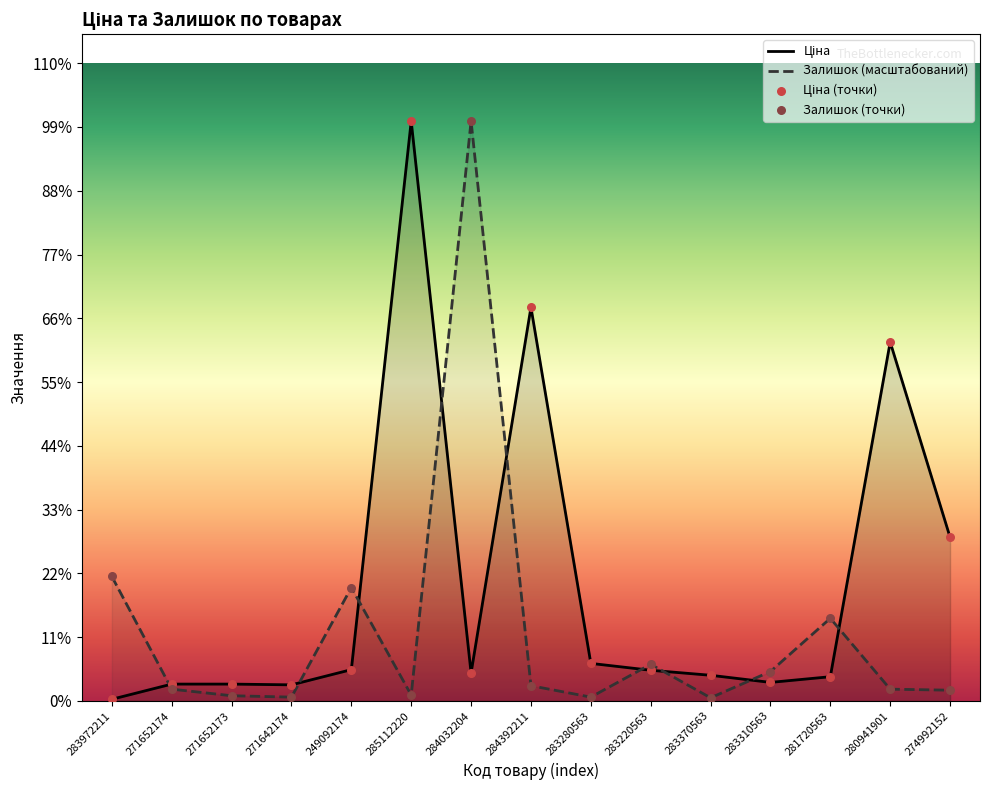

Which series reaches the minimum Y coordinate?

Ціна